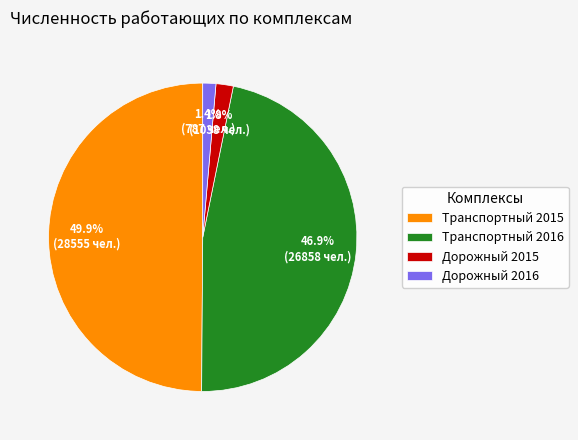

Does Транспортный 2016 account for over 50% of the chart?

No